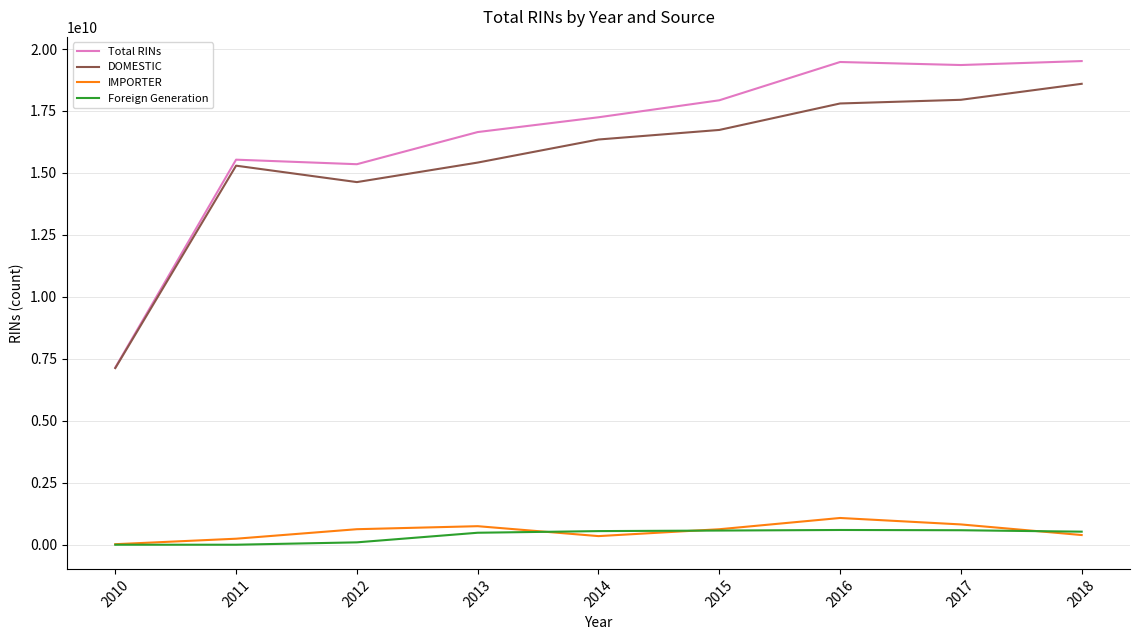

What is the maximum value shown in the chart?

19513701475